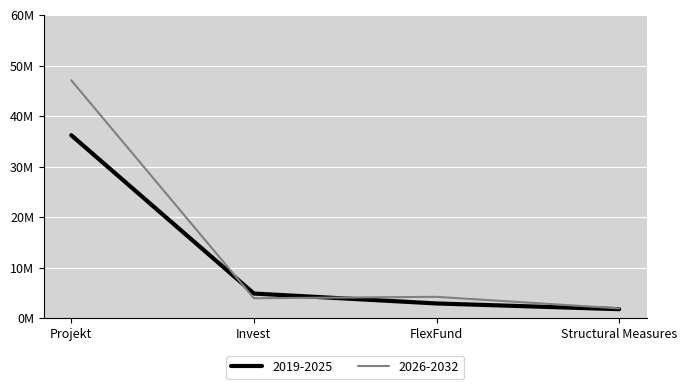

Does the chart display data point markers on the line(s)?

No